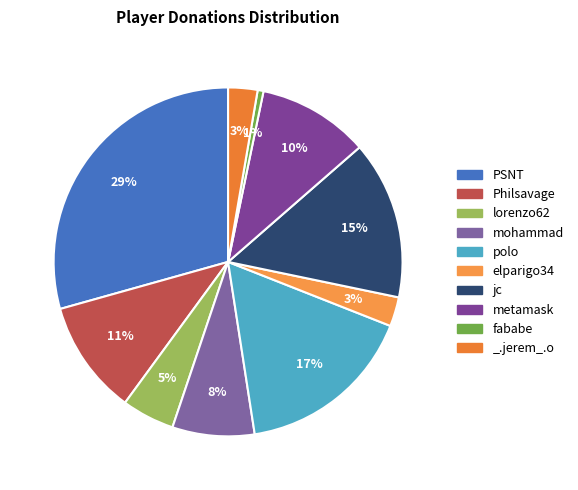

To the nearest percent, what percentage of the pie is _.jerem_.o?

3%